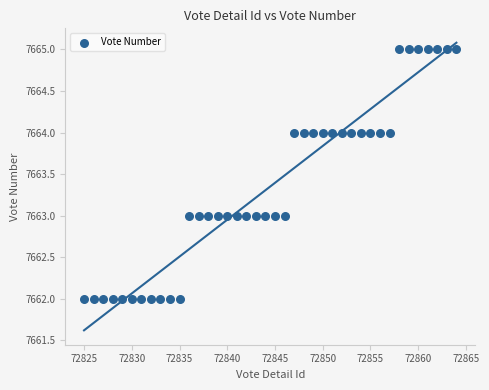

What is the range of Y values (max minus min)?

3